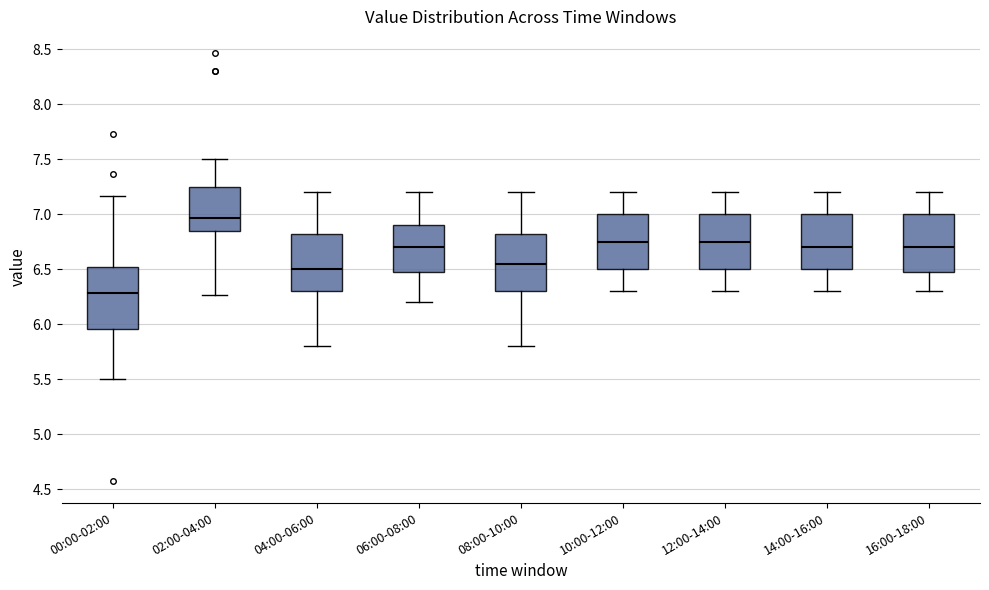

Which box has the highest median line?

02:00-04:00